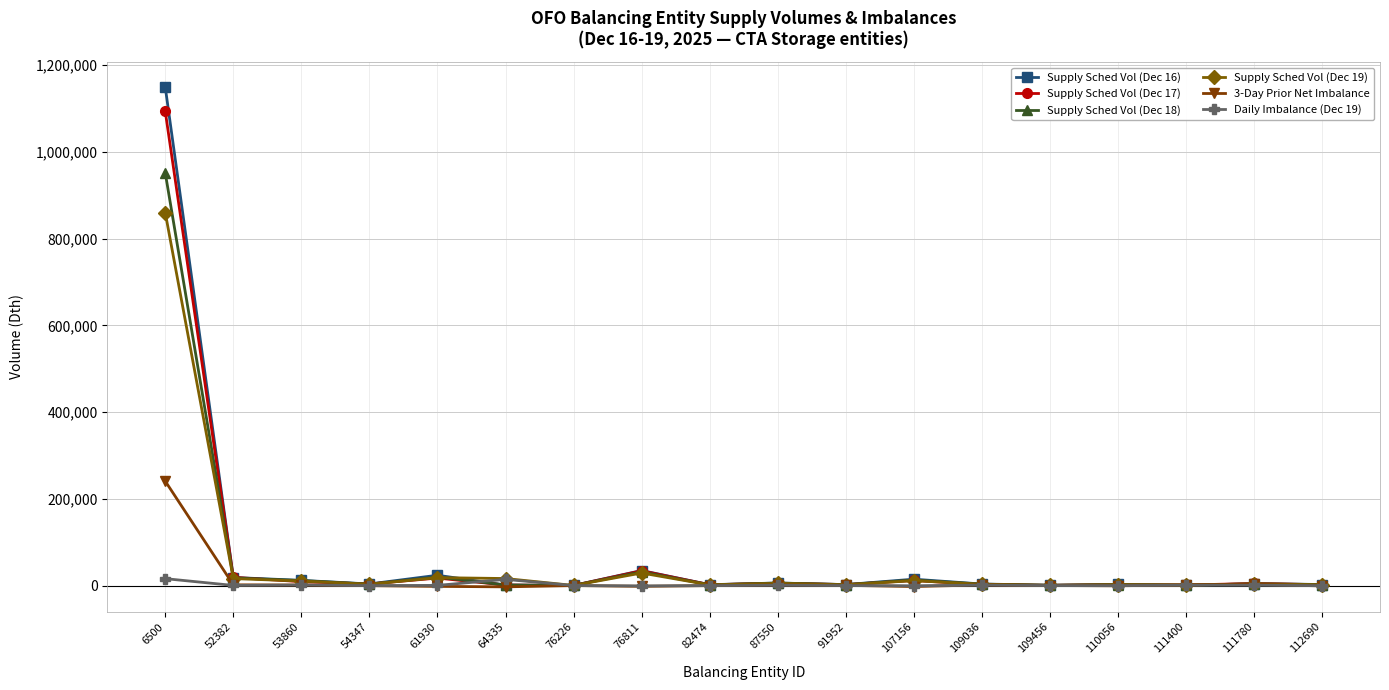

What is the maximum value shown in the chart?

1149461